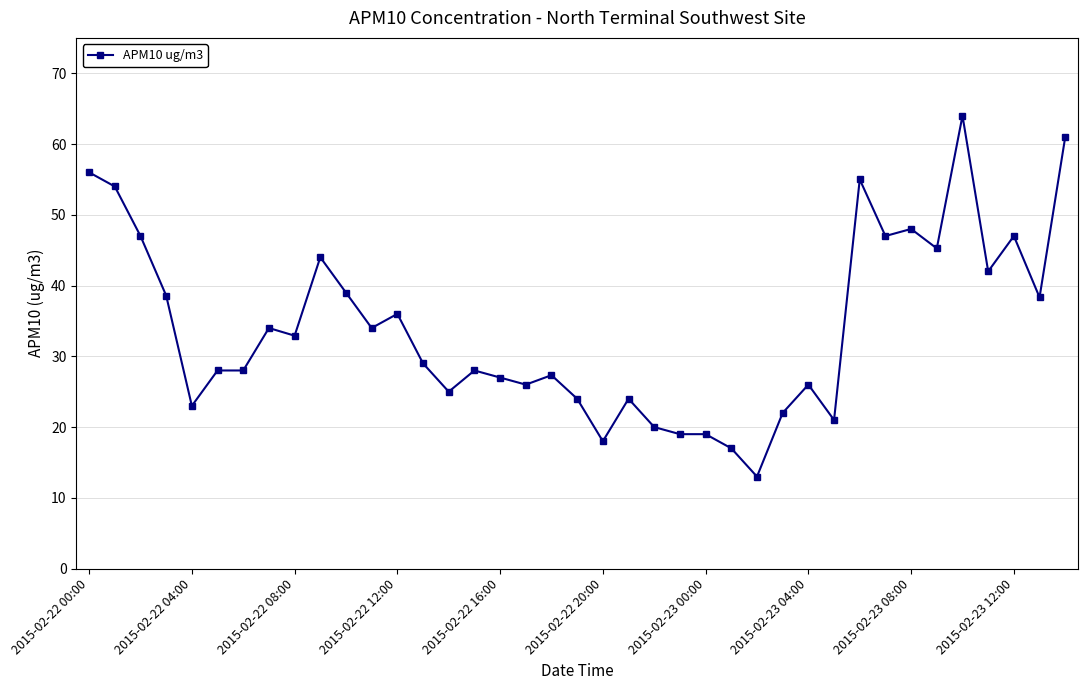

What is the value of the 1st point from the left?

56.0